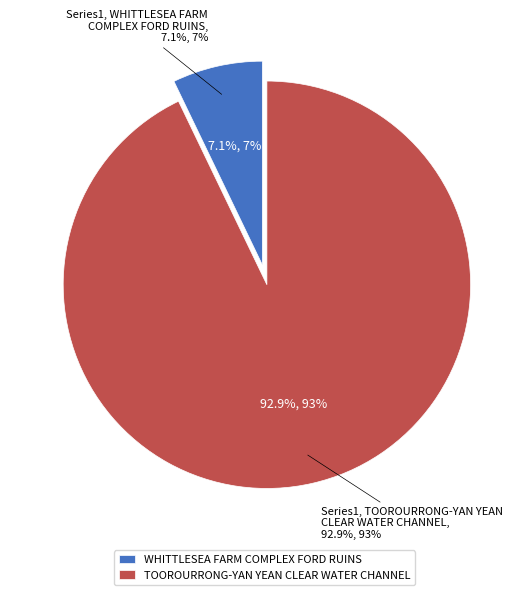

Rank the categories by value from highest to lowest.

TOOROURRONG-YAN YEAN CLEAR WATER CHANNEL, WHITTLESEA FARM COMPLEX FORD RUINS